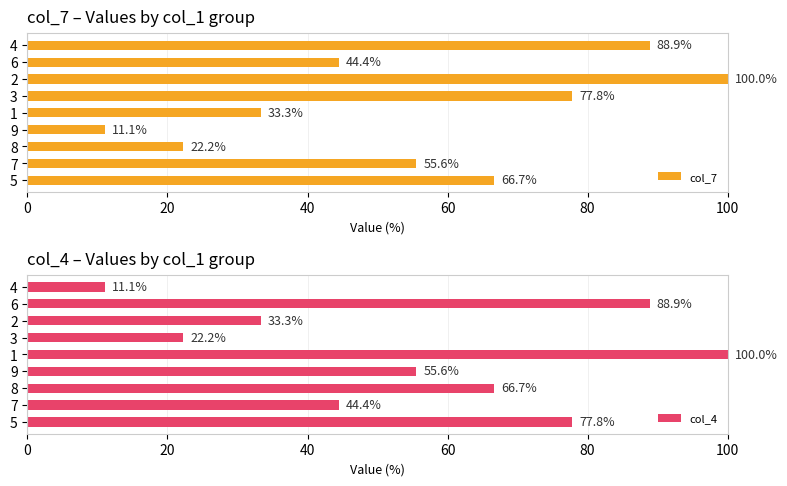

The col_7 series shows 40.7 at 5. True or false?

False